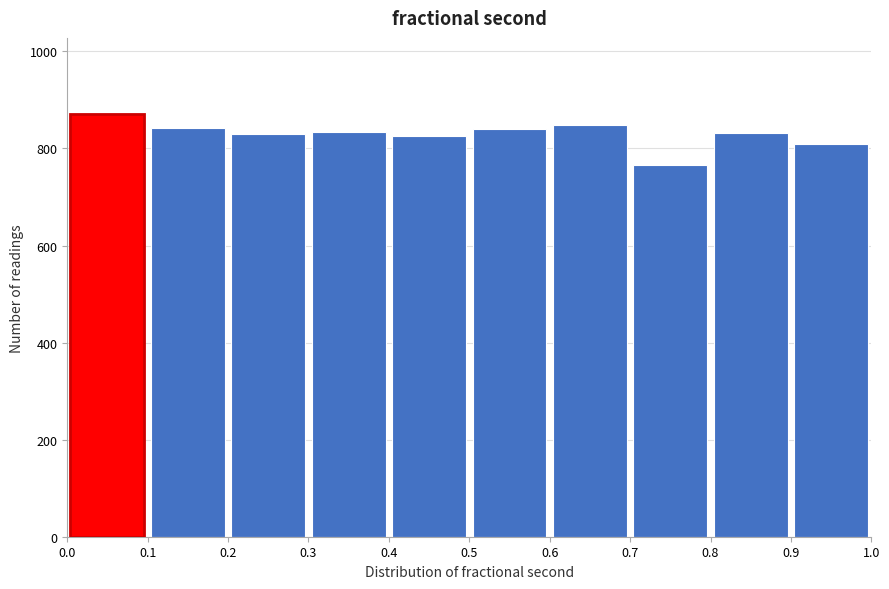

Which range on the x-axis has the tallest bar?

0.0 to 0.1